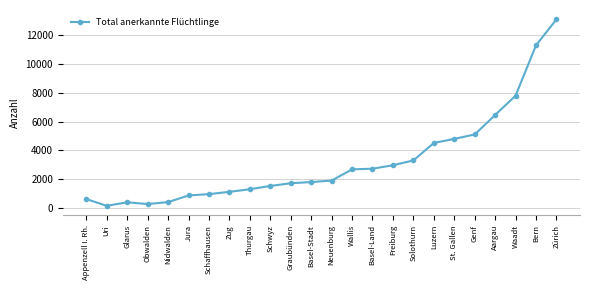

The value at Aargau is 6460. True or false?

True